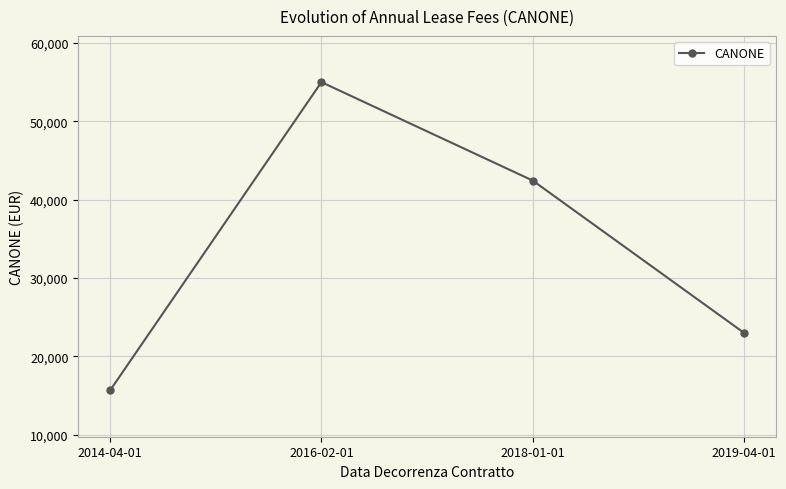

What is the value of the 1st point from the left?

15662.2